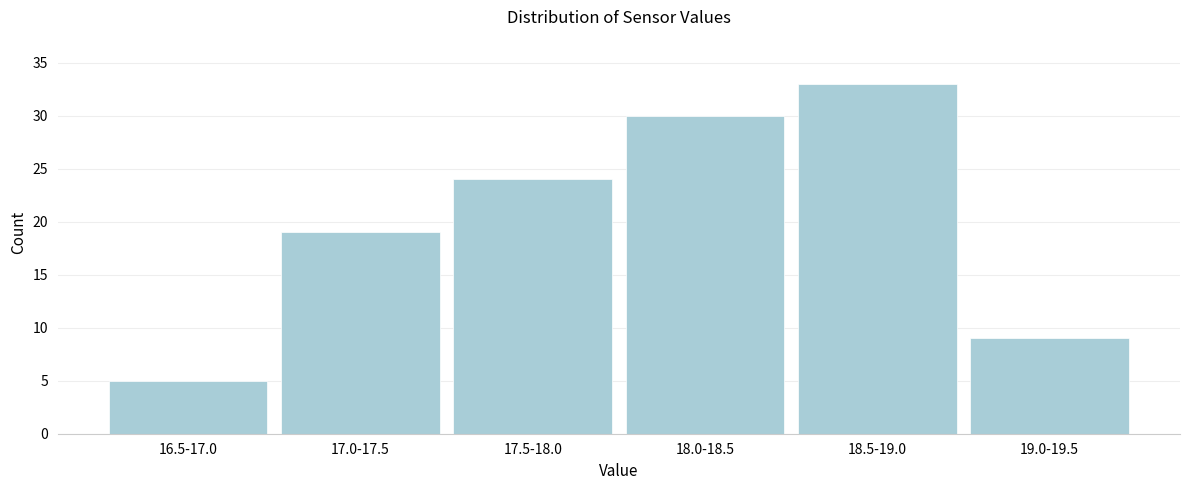

Reading right to left, list all the values displayed in this chart.

19.0-19.5=9	18.5-19.0=33	18.0-18.5=30	17.5-18.0=24	17.0-17.5=19	16.5-17.0=5